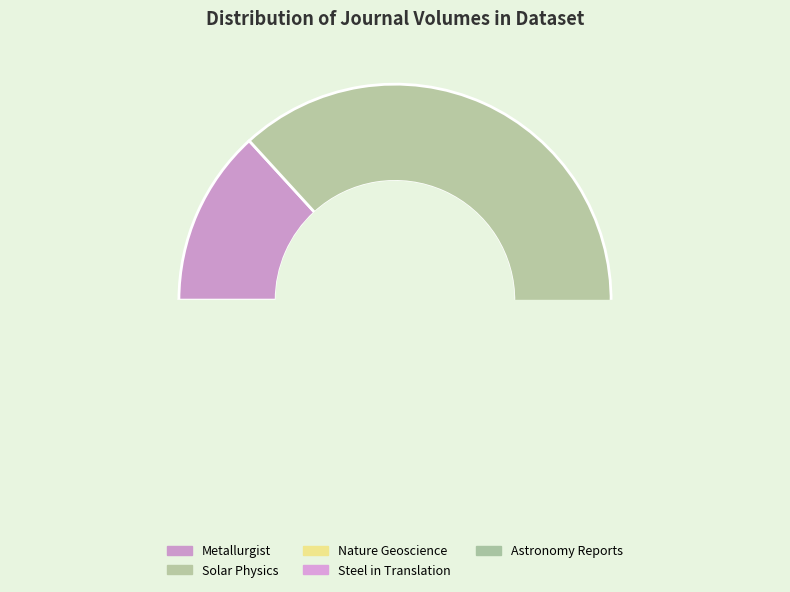

To the nearest percent, what is the difference between the Nature Geoscience (9) and Metallurgist (53) slice percentages?

6%